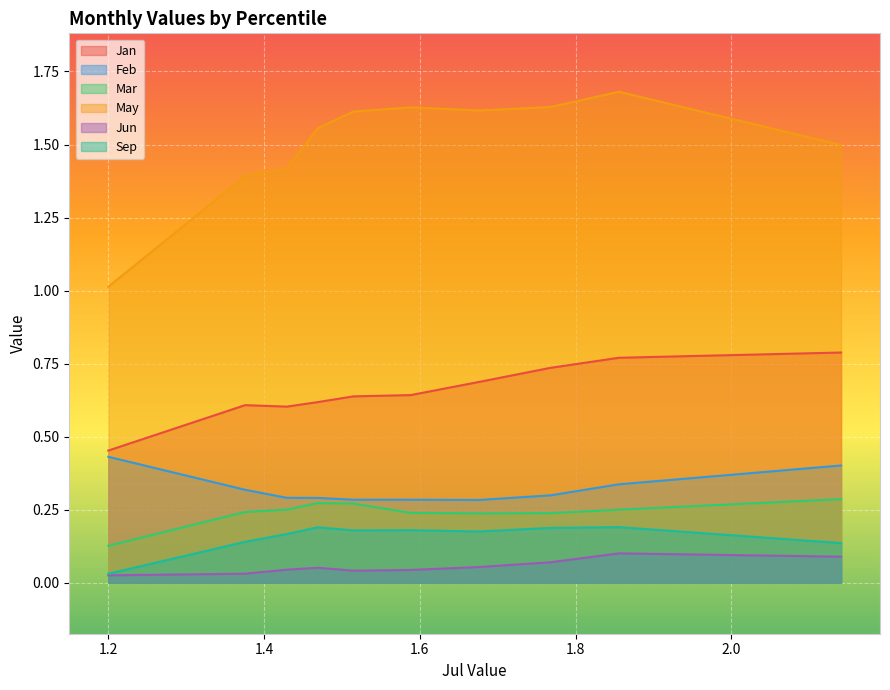

Which series has the largest total across all categories?

May